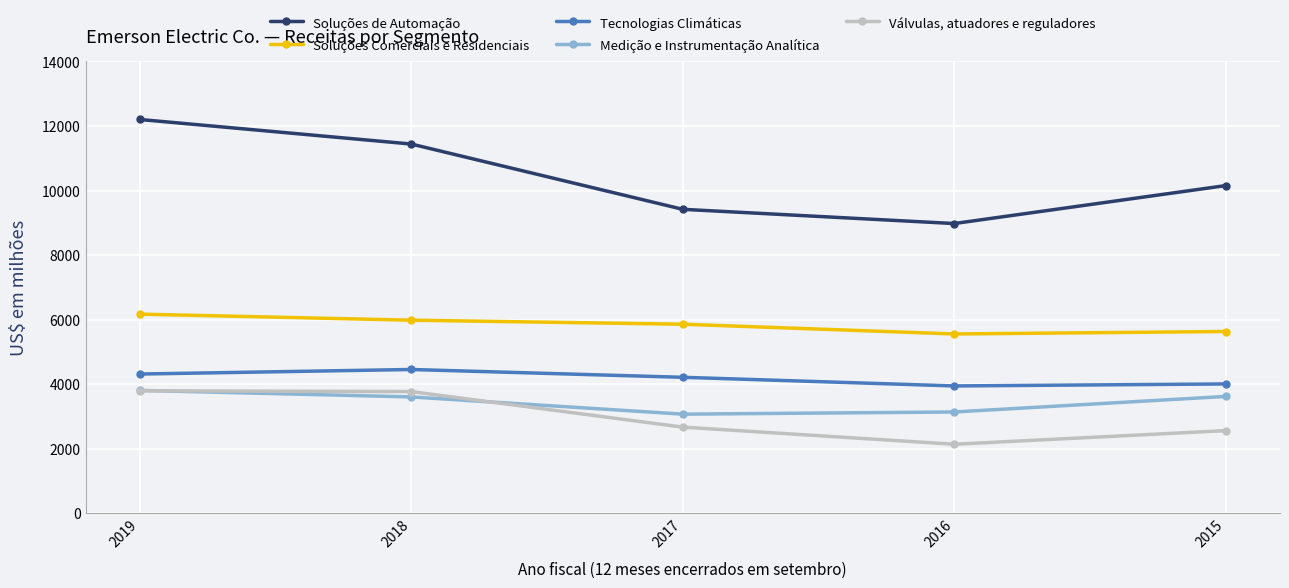

What is the sum of the Medição e Instrumentação Analítica values at 2017 and 2015?

6689